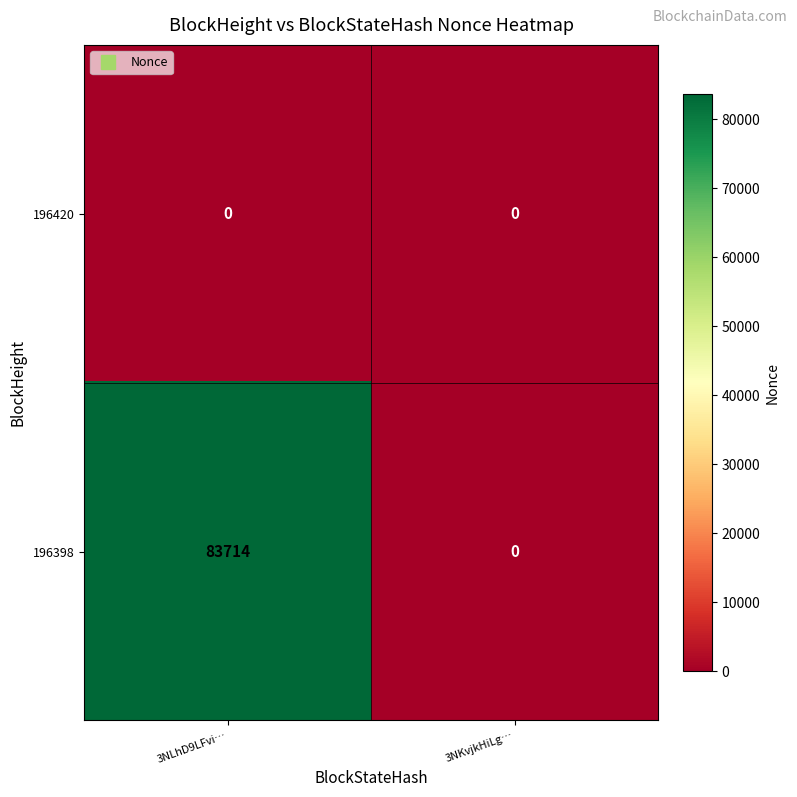

Reading right to left, list all the values displayed in this chart.

196420: 0	0
196398: 0	83714